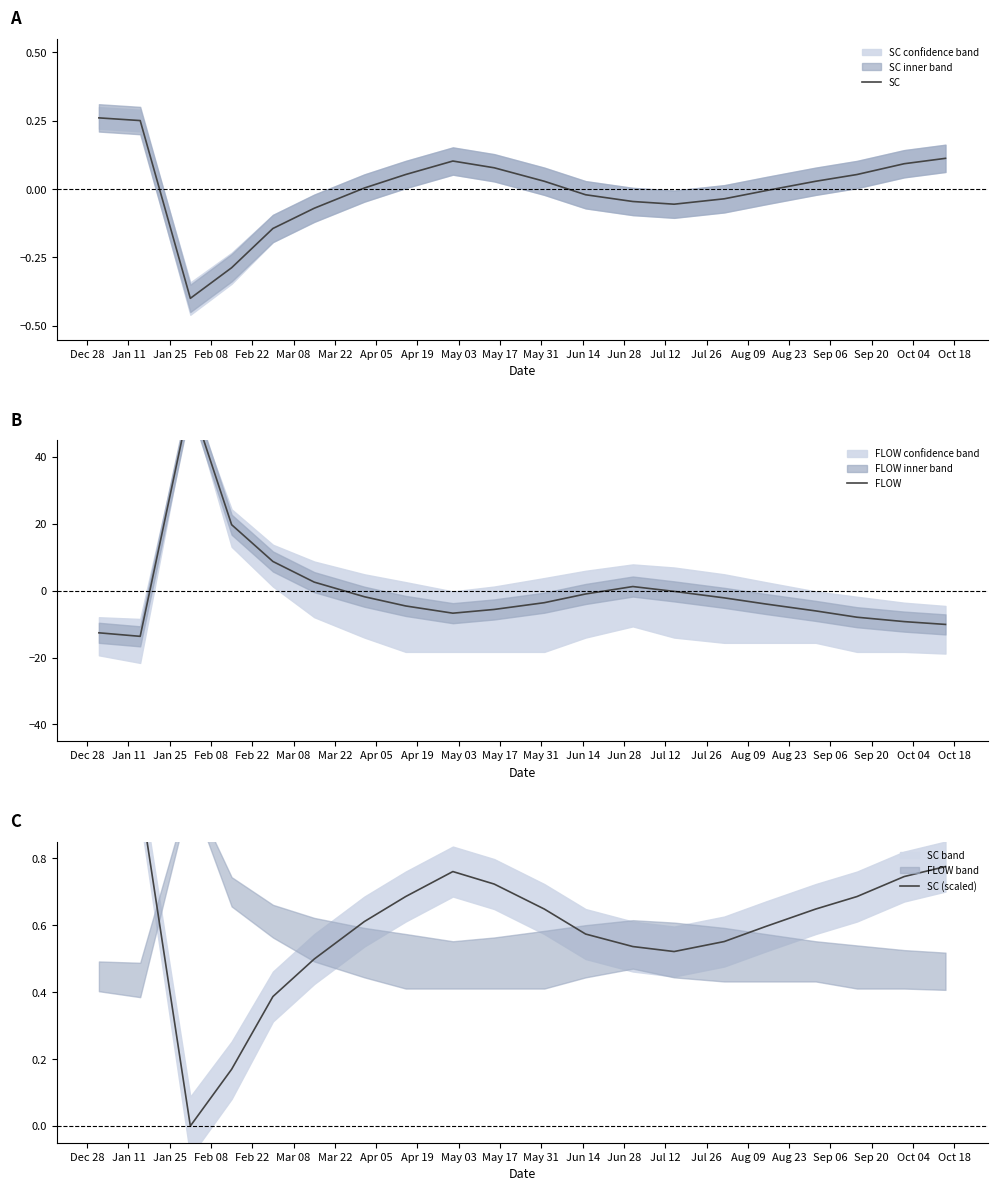

Which series has the largest total across all categories?

SC (scaled)